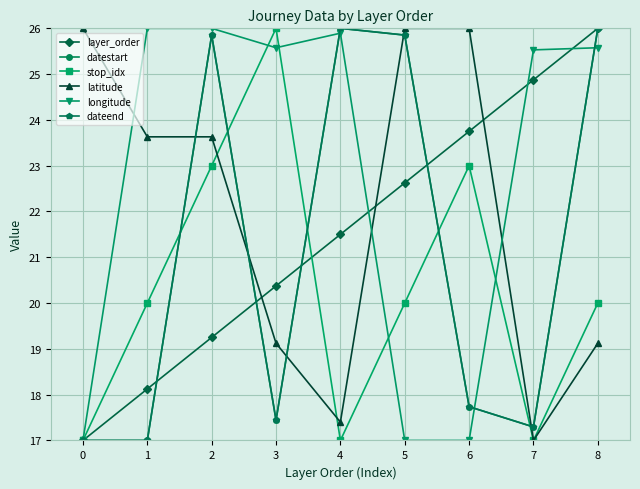

In dateend, how many points are lower than both neighbors (excluding endpoints)?

2